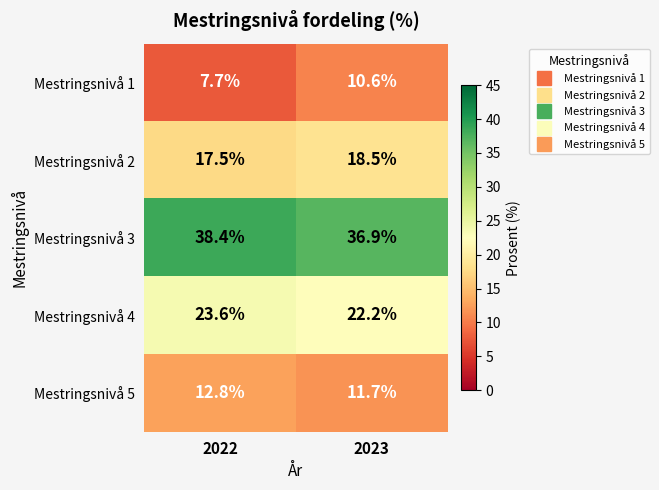

Which series changed the most between 2022 and 2023?

Mestringsnivå 1